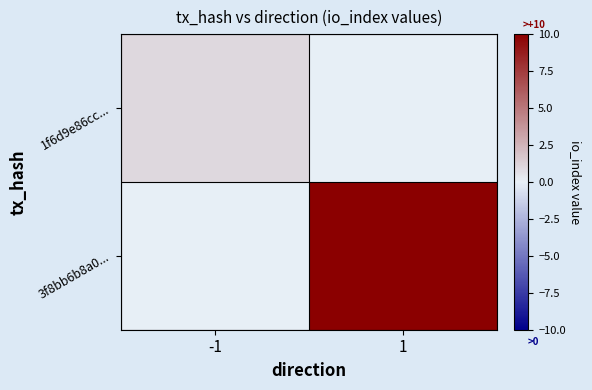

Which category has the highest value across all series?

1